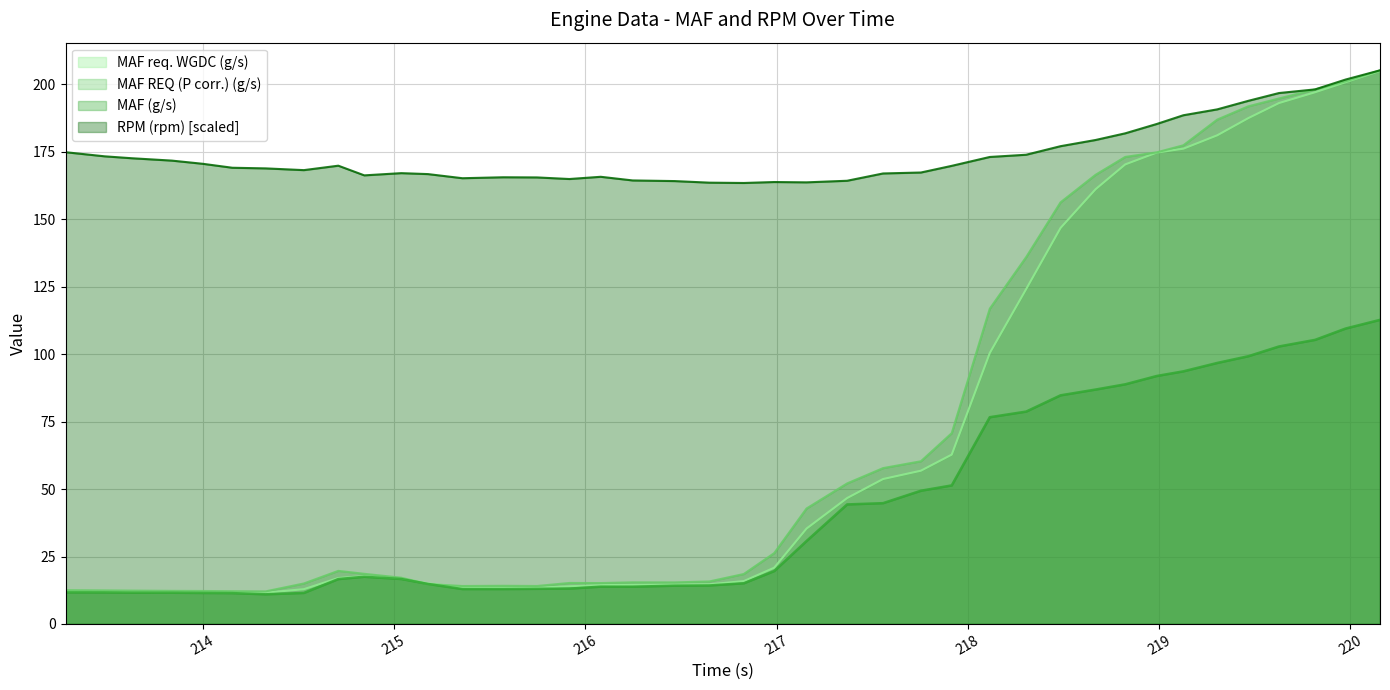

How many lines are shown in the chart?

4